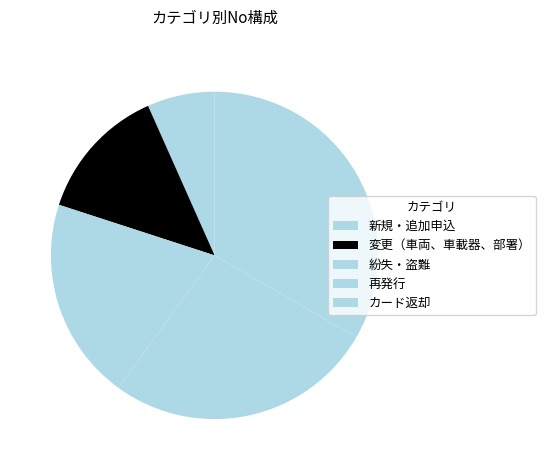

True or false: 紛失・盗難 accounts for 20% of the total.

True